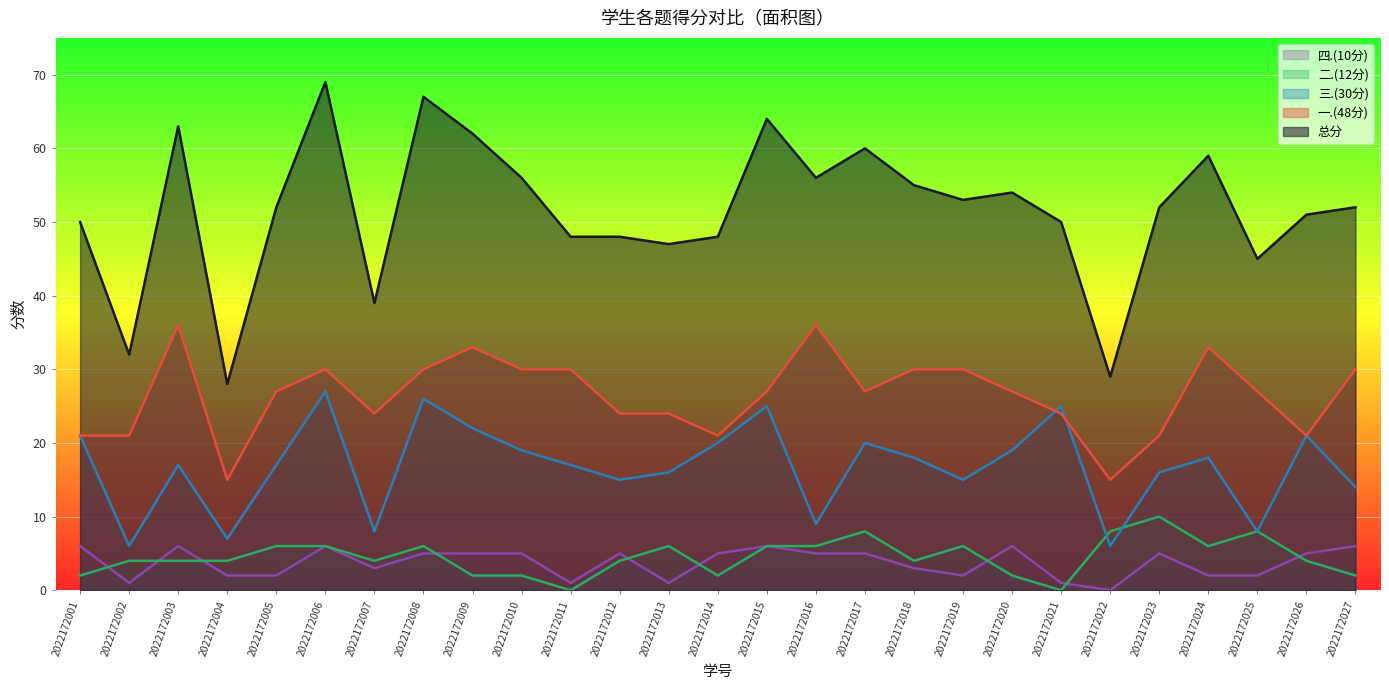

True or false: 总分 has a value of 27 at 2022172023.

False